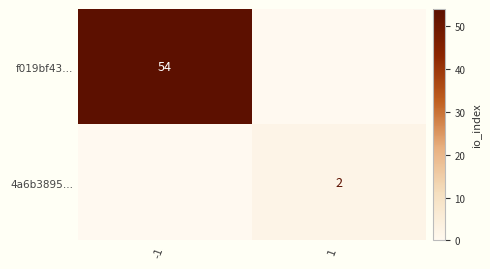

How many data points does each series have?

2